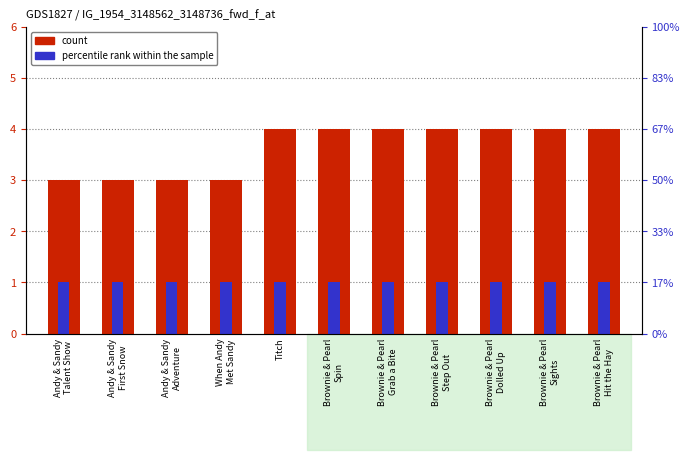

What is the lowest value of the count series?

3